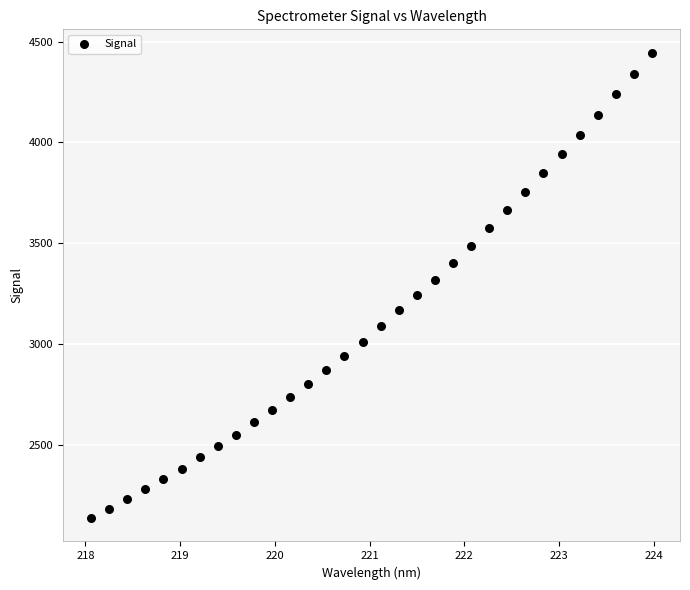

What is the range of Y values (max minus min)?

2311.1